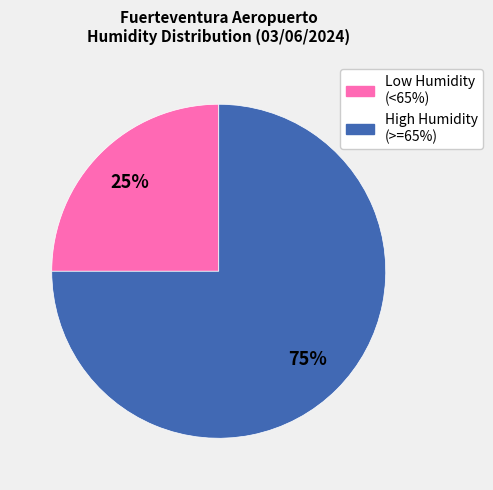

To the nearest percent, what is the difference between the largest and smallest slice percentages?

50%